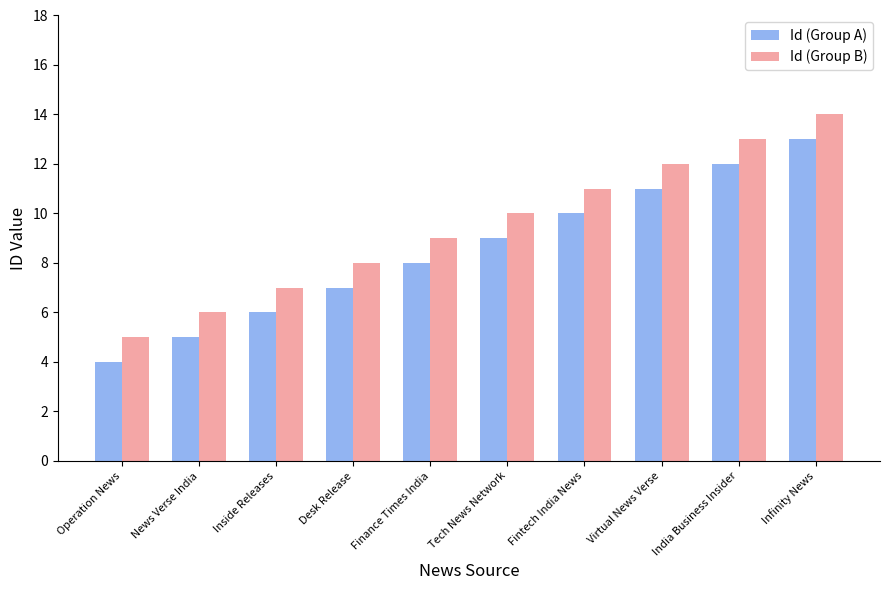

What is the average value of the Id (Group B) series?

10